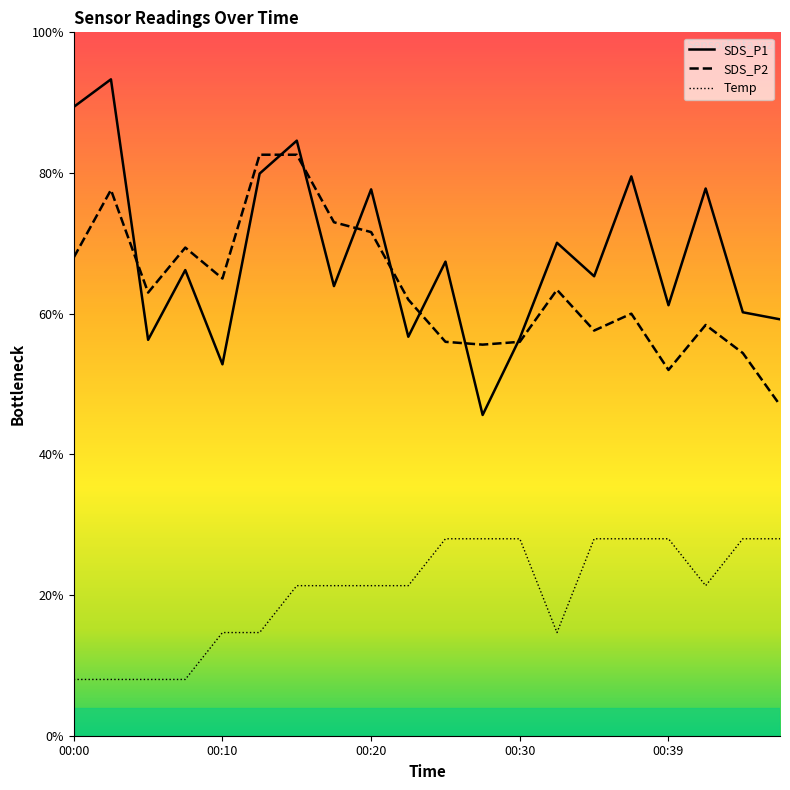

Is the value of SDS_P1 at 00:27 greater than the value of Temp at 00:39?

Yes